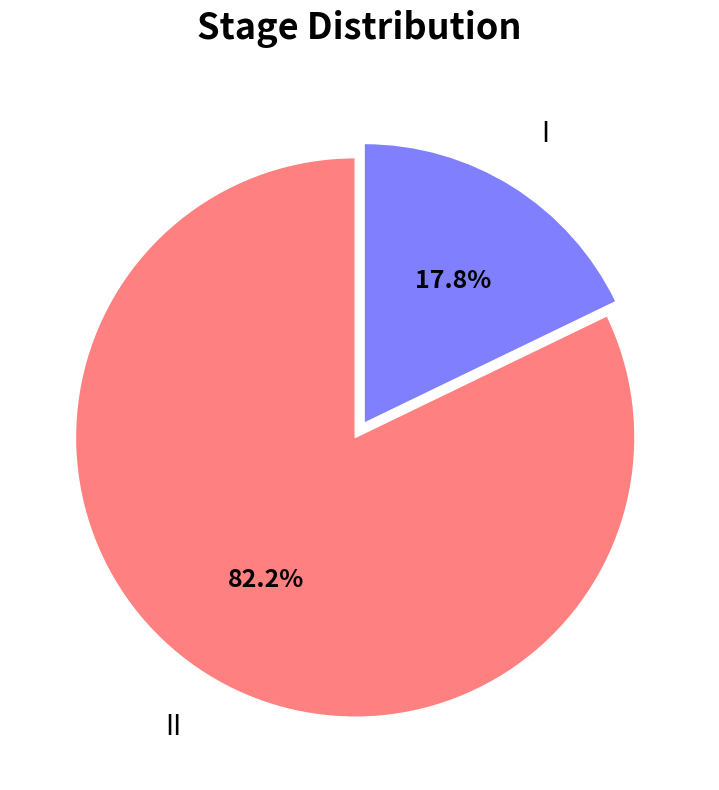

Is there any slice that represents more than half of the pie?

Yes